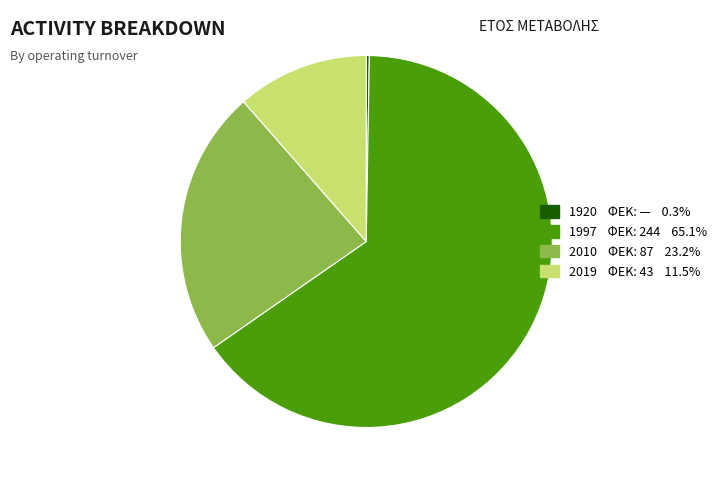

Approximately how many times larger is the value at 1997 compared to 2010?

2.8